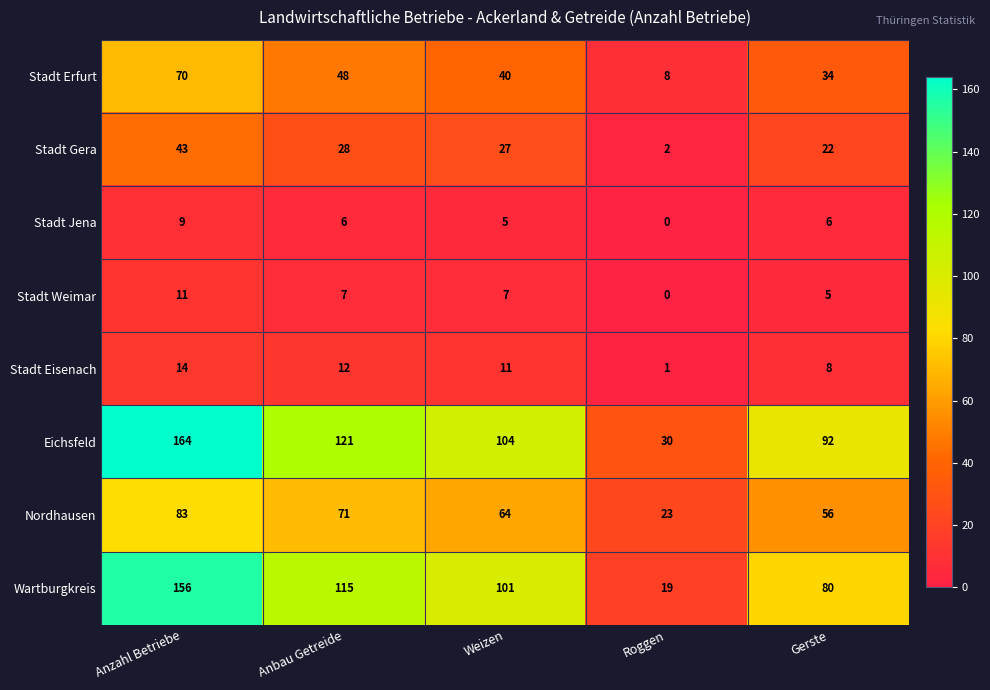

At Anbau Getreide, list the series in order from smallest to largest.

Stadt Jena, Stadt Weimar, Stadt Eisenach, Stadt Gera, Stadt Erfurt, Nordhausen, Wartburgkreis, Eichsfeld